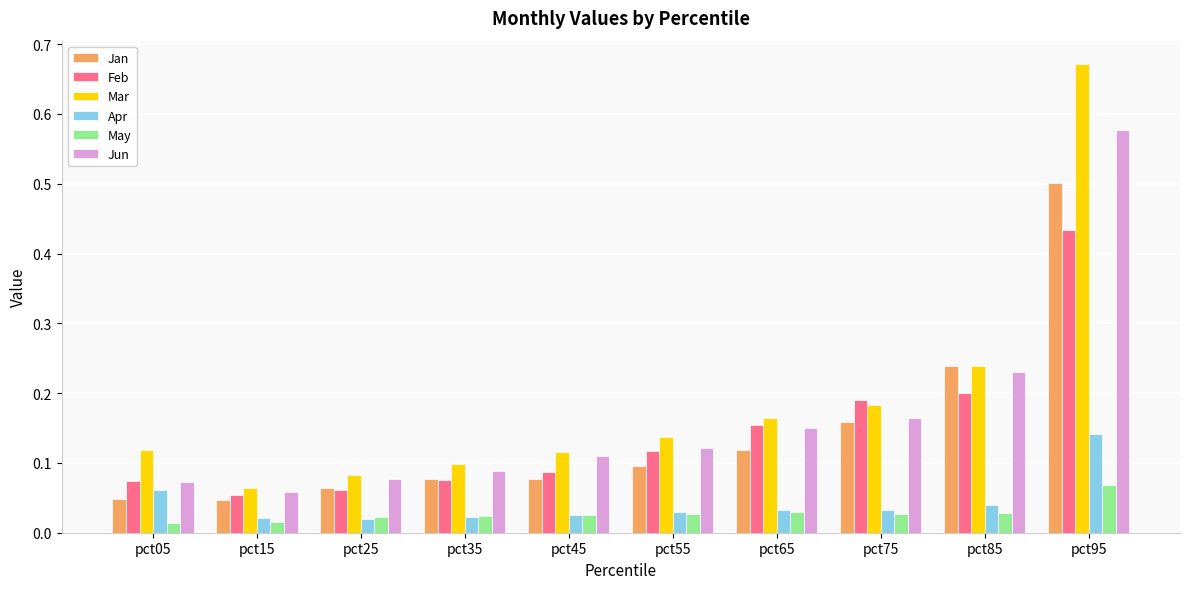

The Feb series shows 0.1 at pct25. True or false?

True